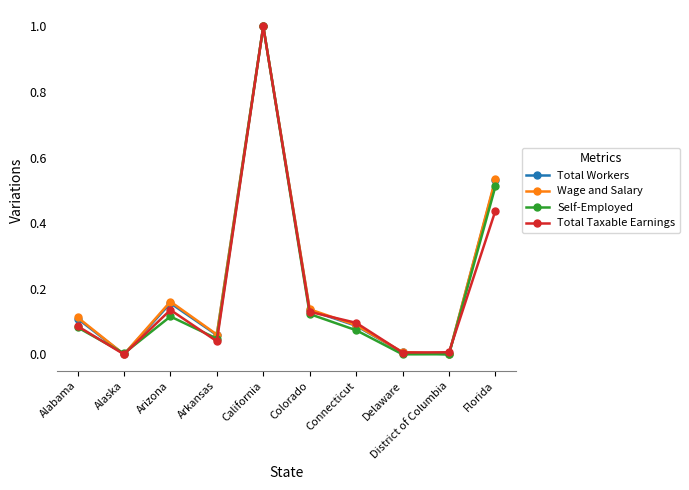

True or false: Wage and Salary has a value of 0.0 at Alaska.

True